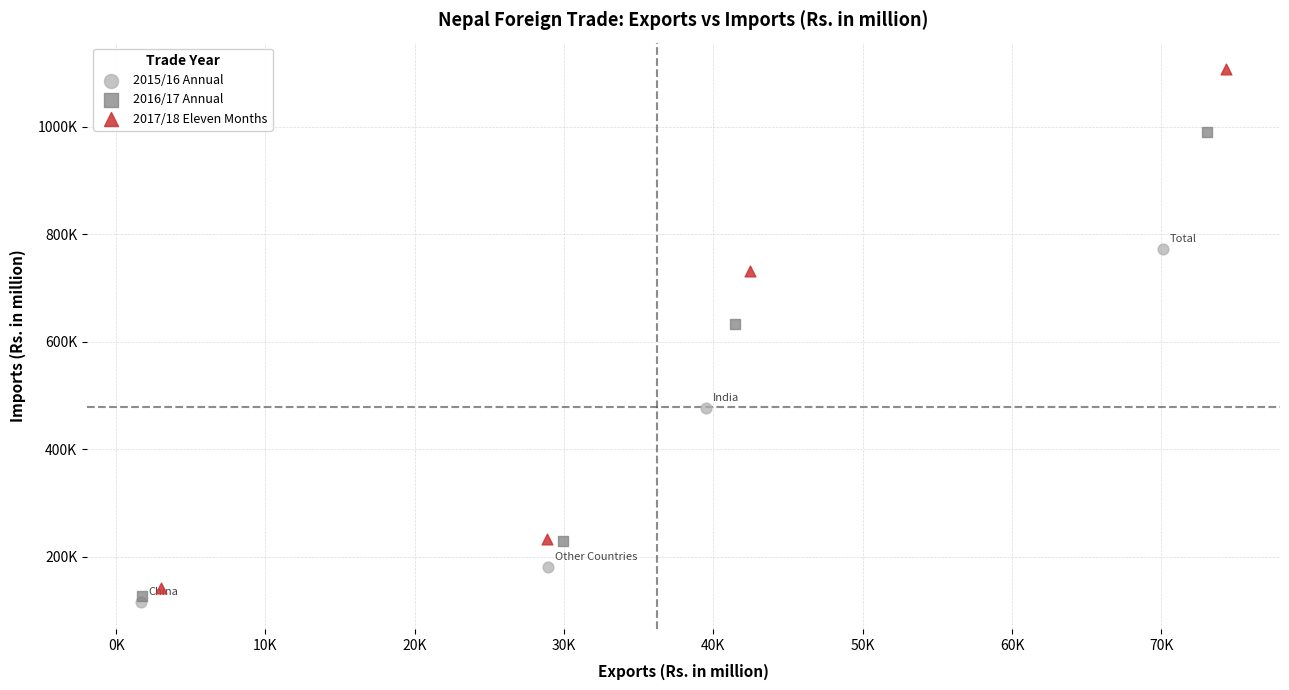

Which series contains the highest Y value?

2017/18 Eleven Months